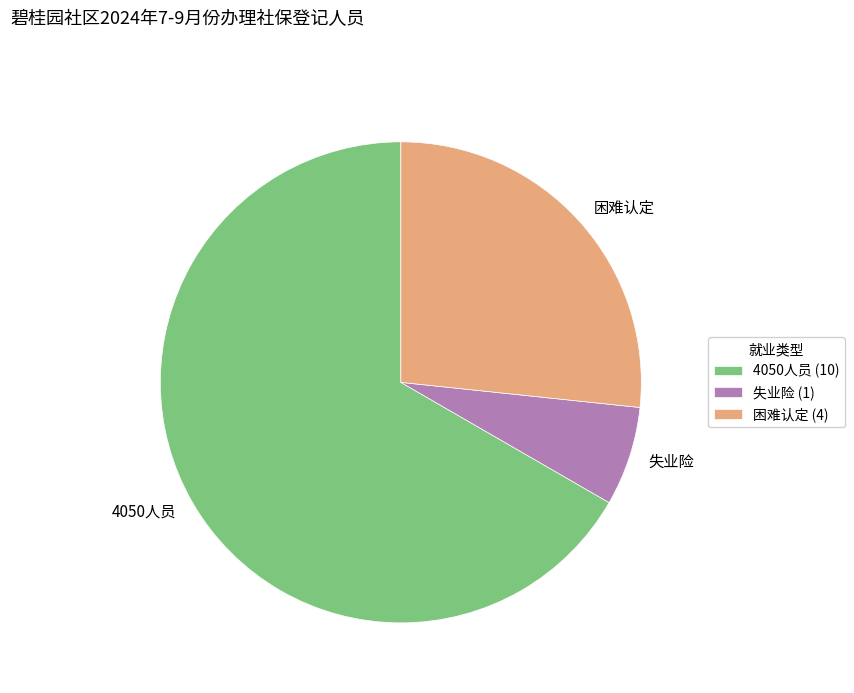

Count the number of slices in the pie.

3